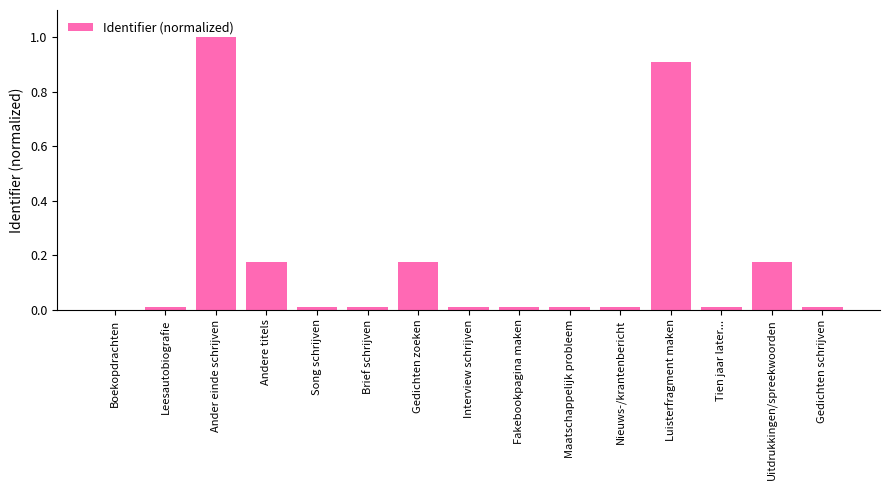

Count the number of values greater than 0.

14